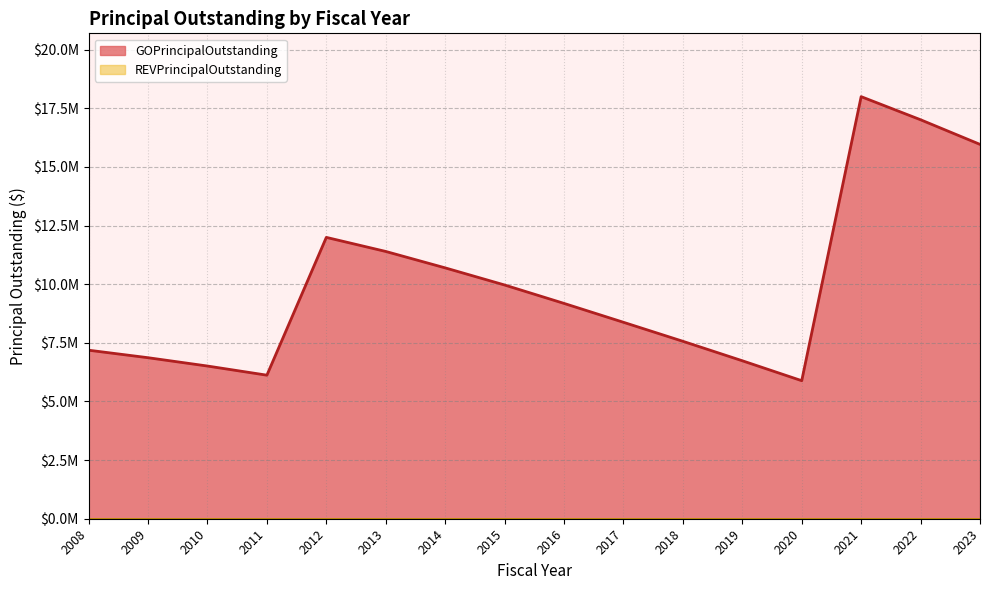

How many data points are above 9180000?

7